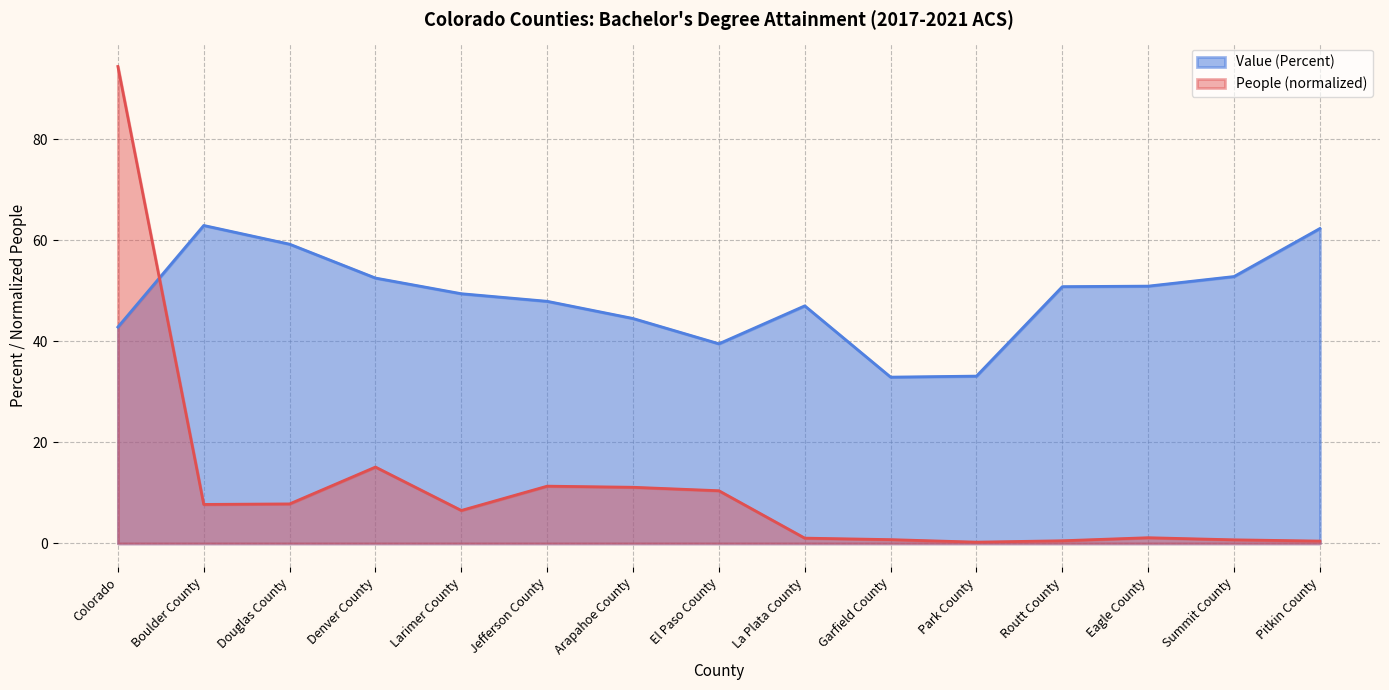

How many interior local valleys does the Value (Percent) series have?

2